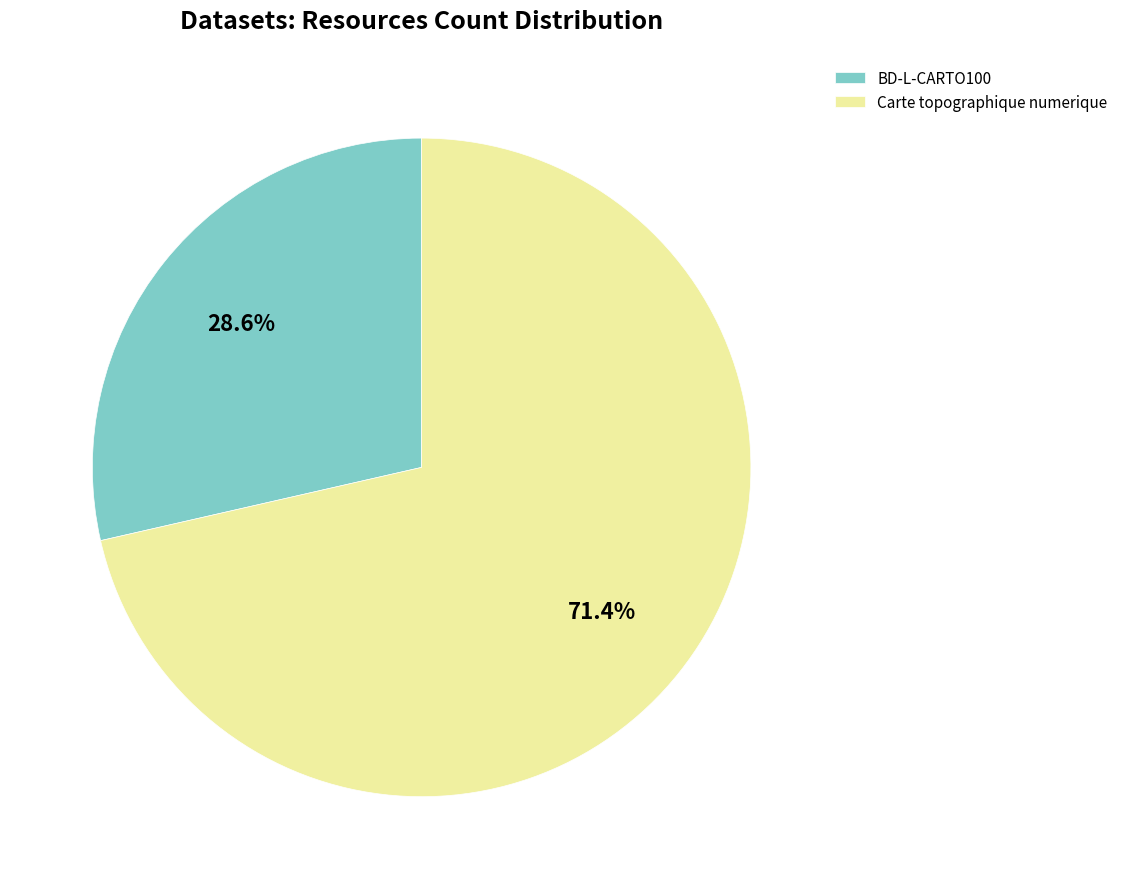

Count the number of slices in the pie.

2